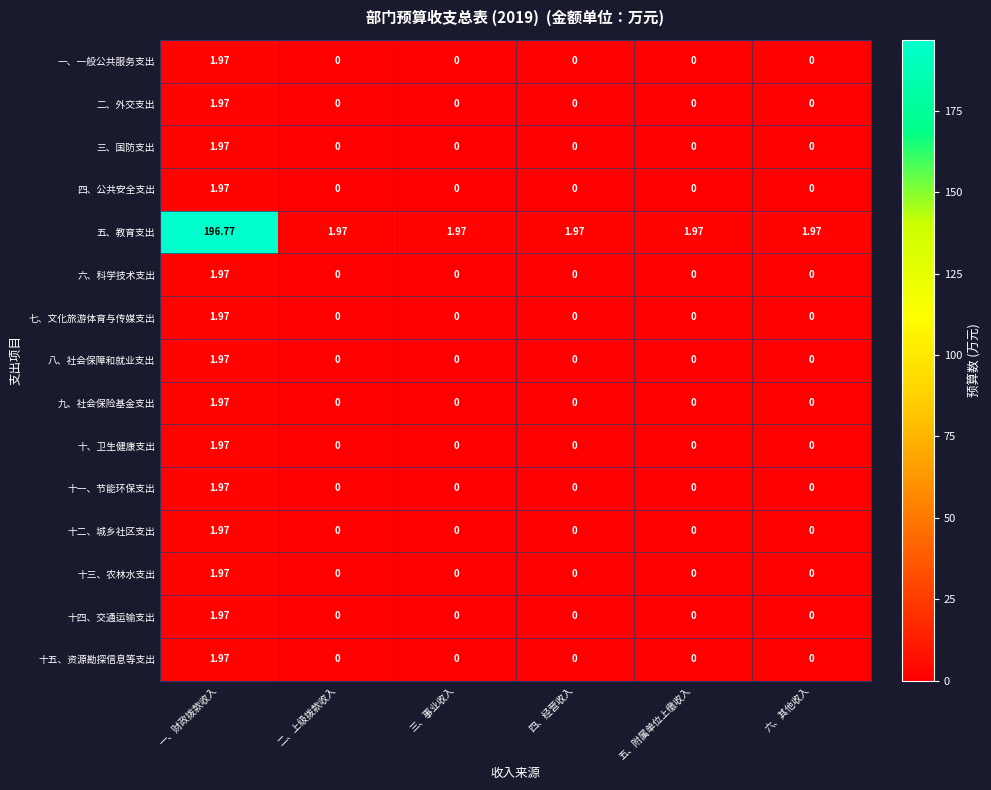

At how many categories does at least one series exceed 93?

1